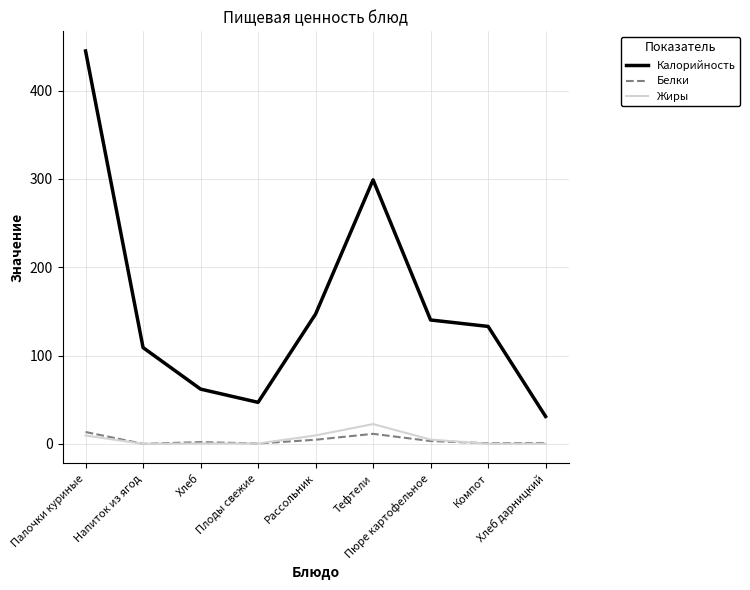

Which category has the highest value across all series?

Палочки куриные